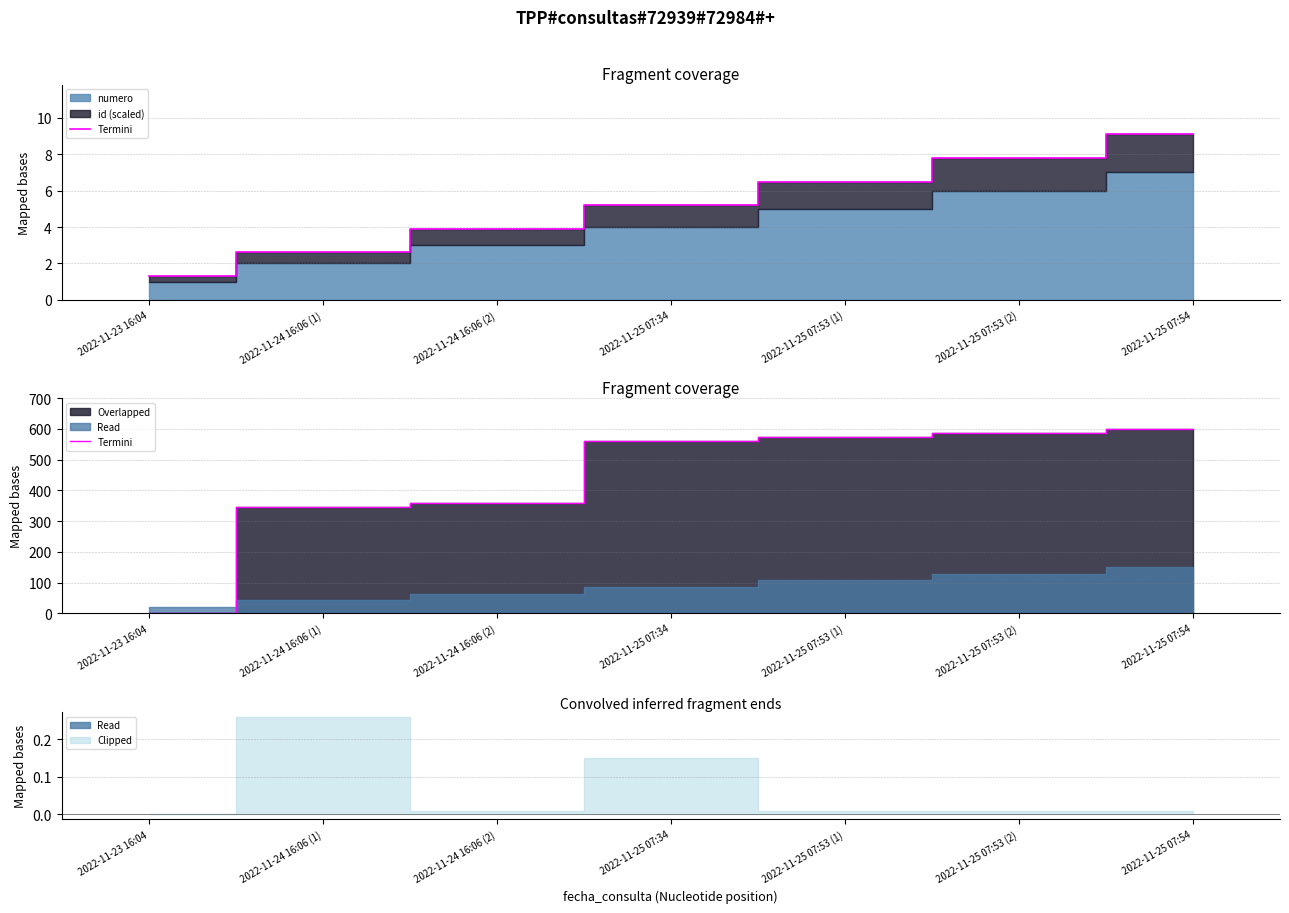

Reading right to left, transcribe all the data shown in this chart.

600.0	586.7	573.3	560.0	360.0	346.7	0.0